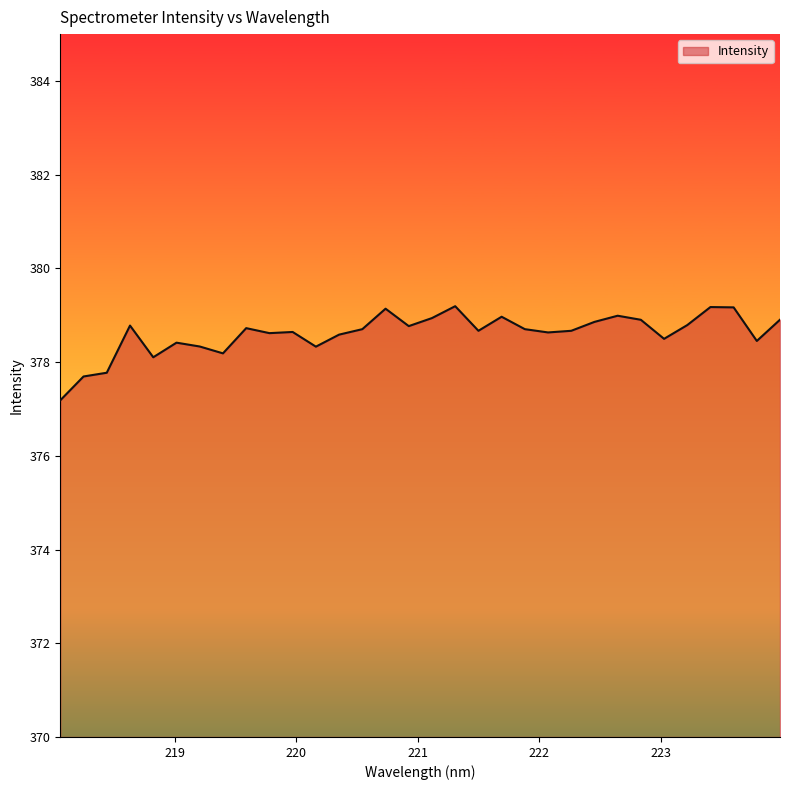

Does the chart have visible grid lines?

No